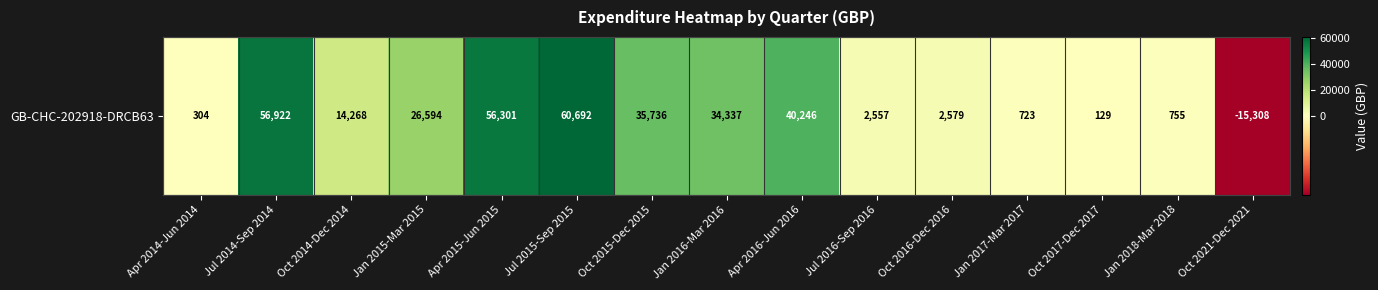

What is the average value?

21122